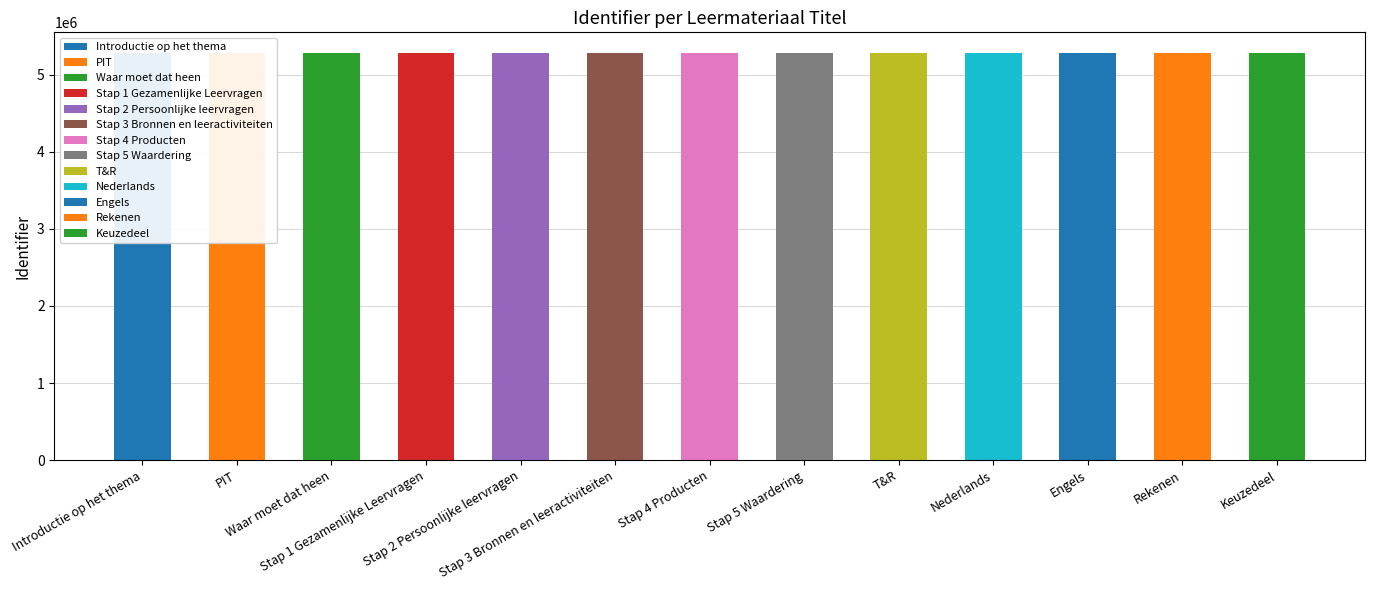

What is the change in value from PIT to Engels?

+17